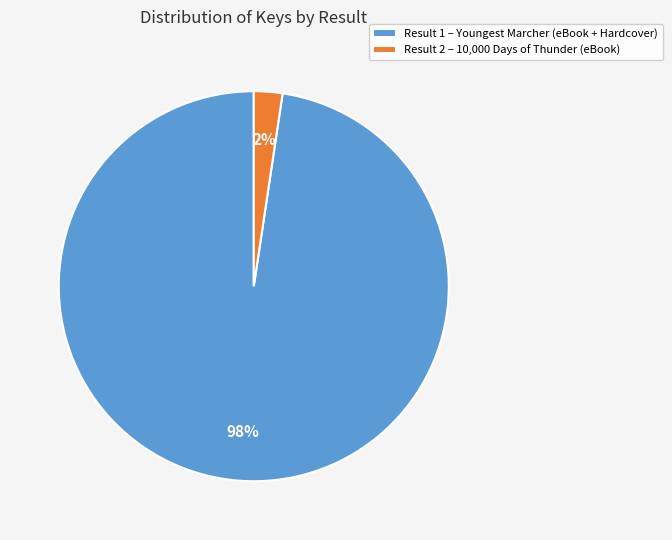

To the nearest percent, what is the combined percentage of Result 2 – 10,000 Days of Thunder (eBook) and Result 1 – Youngest Marcher (eBook + Hardcover)?

100%